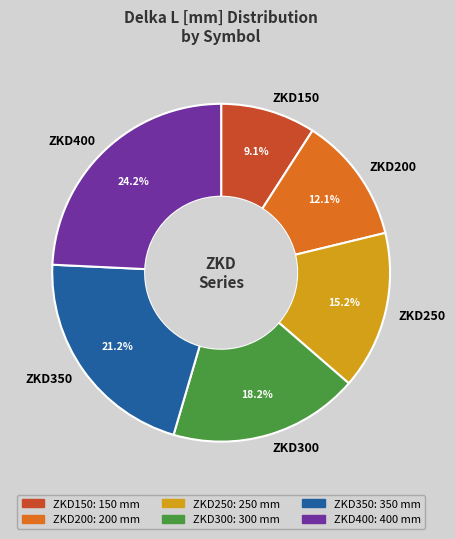

Rank the categories by value from lowest to highest.

ZKD150, ZKD200, ZKD250, ZKD300, ZKD350, ZKD400